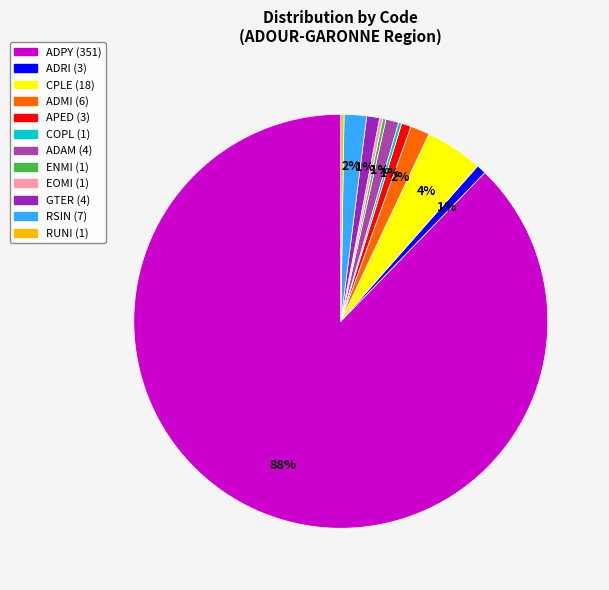

The CPLE slice represents 4% of the pie. True or false?

True